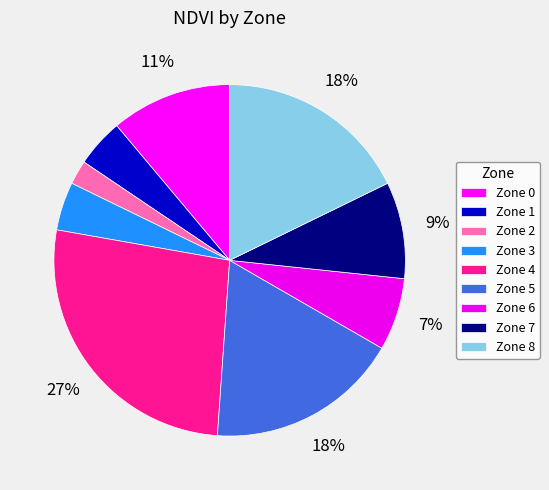

How many slices are in this pie chart?

9